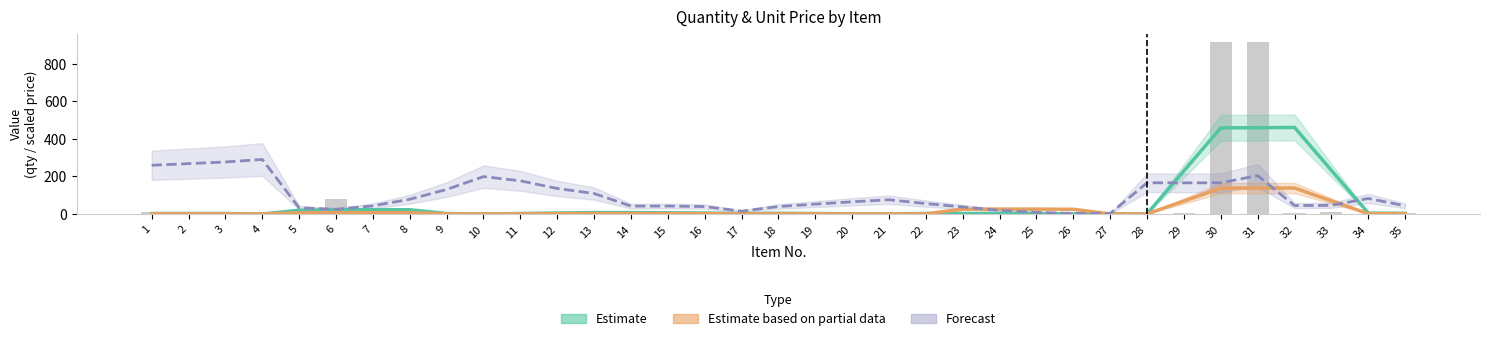

Which series has the largest range (max minus min)?

Estimate